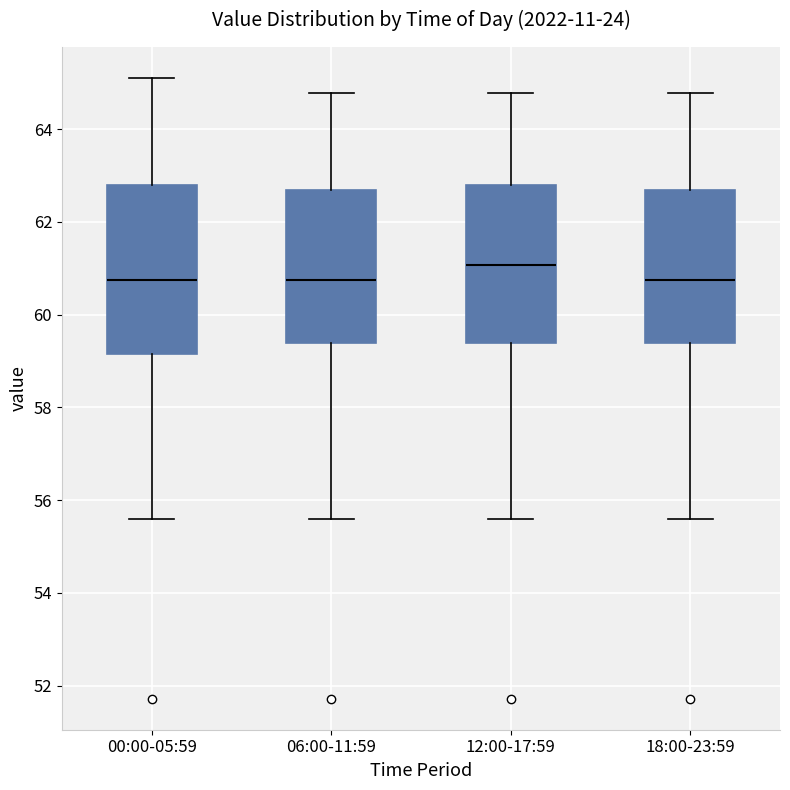

Where is the upper edge of the box for 06:00-11:59 on the y-axis? The values are not printed on the chart, so give them approximately, as read against the axis.

62.6